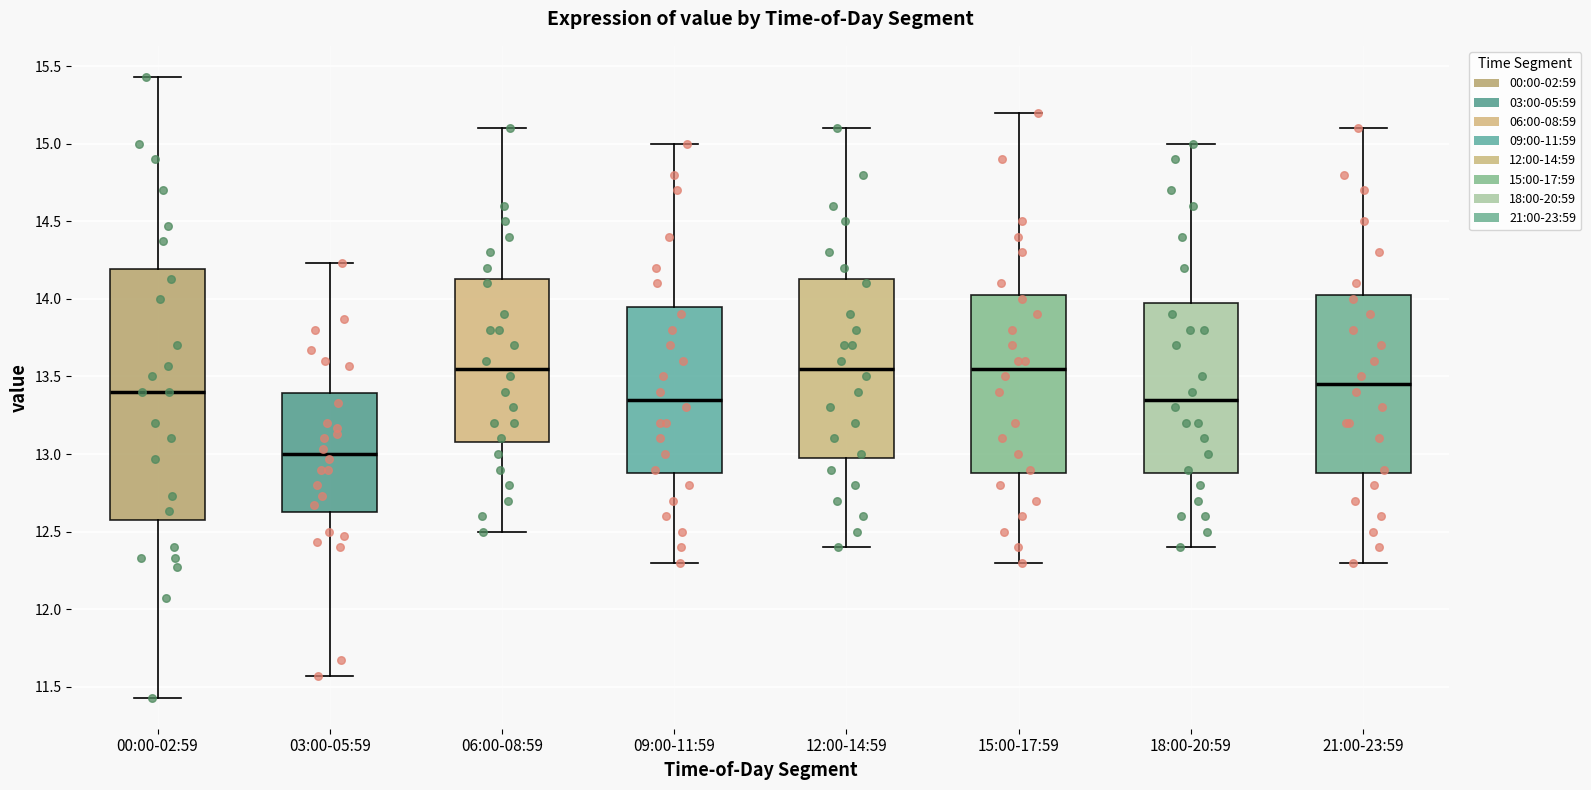

Where does the lower whisker of the box for 00:00-02:59 end on the y-axis? The values are not printed on the chart, so give them approximately, as read against the axis.

11.45